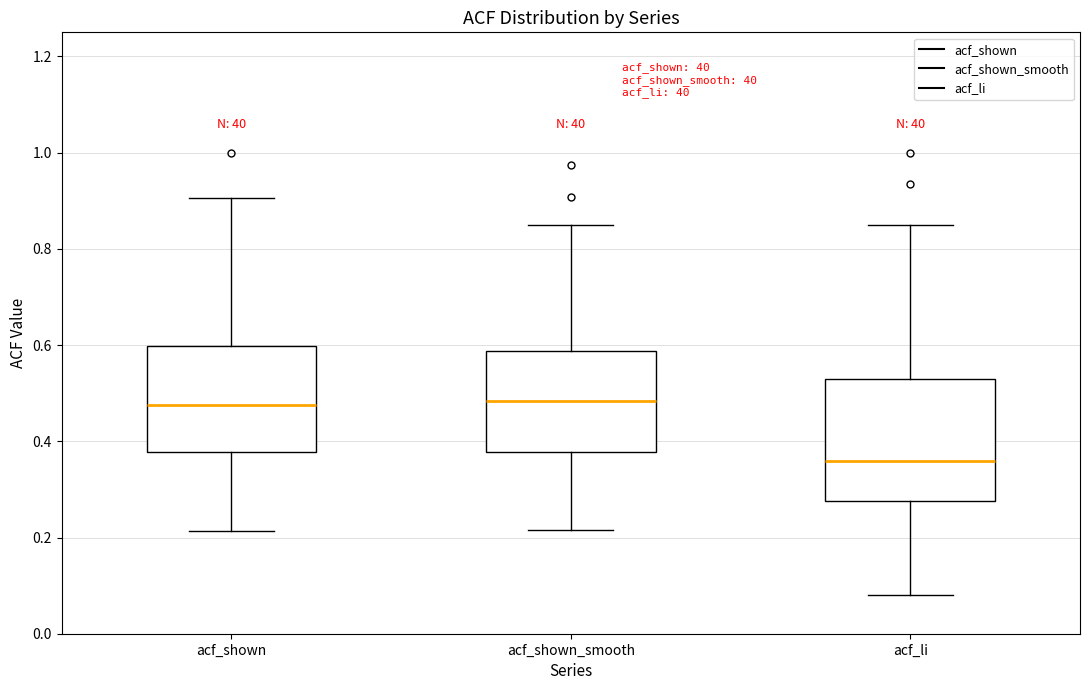

Which box's median line is the lowest?

acf_li